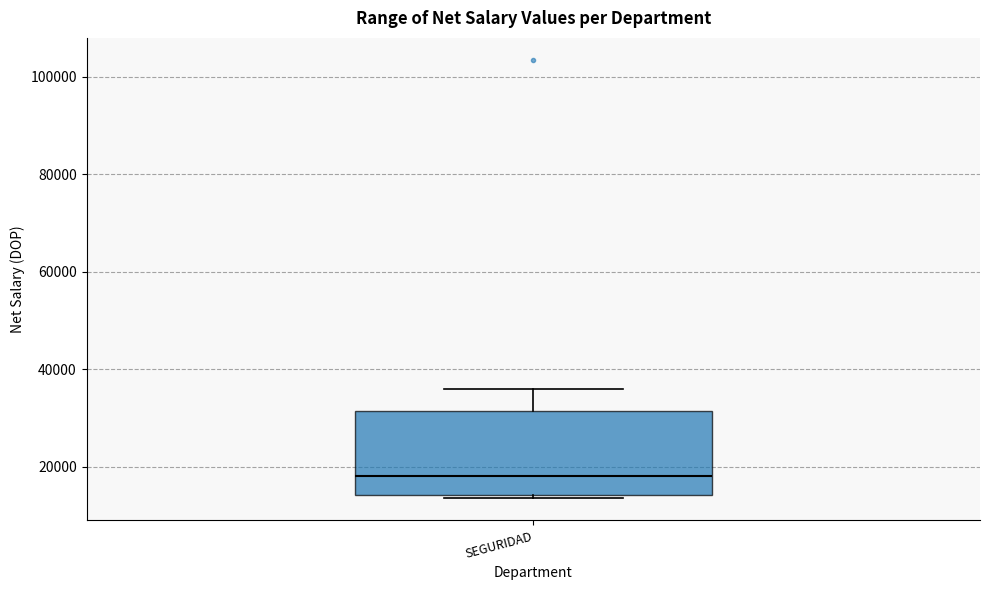

Where is the upper edge of the box for SEGURIDAD on the y-axis? The values are not printed on the chart, so give them approximately, as read against the axis.

32000